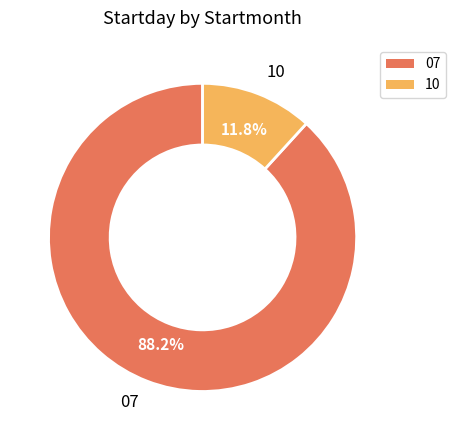

What percentage is the 07 slice, to the nearest percent?

88%